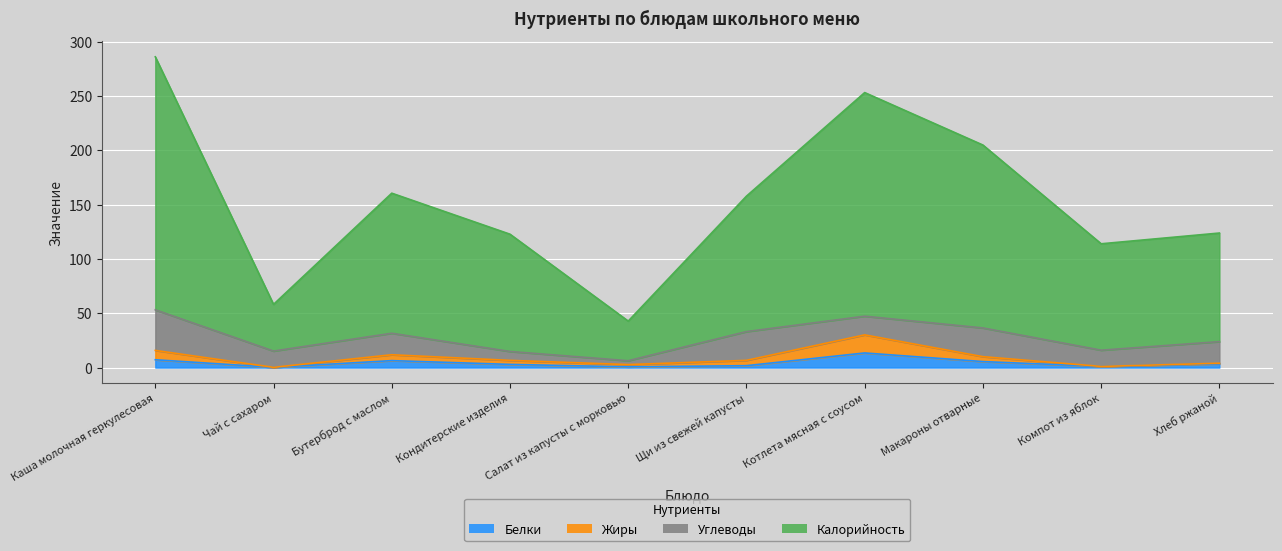

True or false: Белки has a value of 1.8 at Щи из свежей капусты.

True